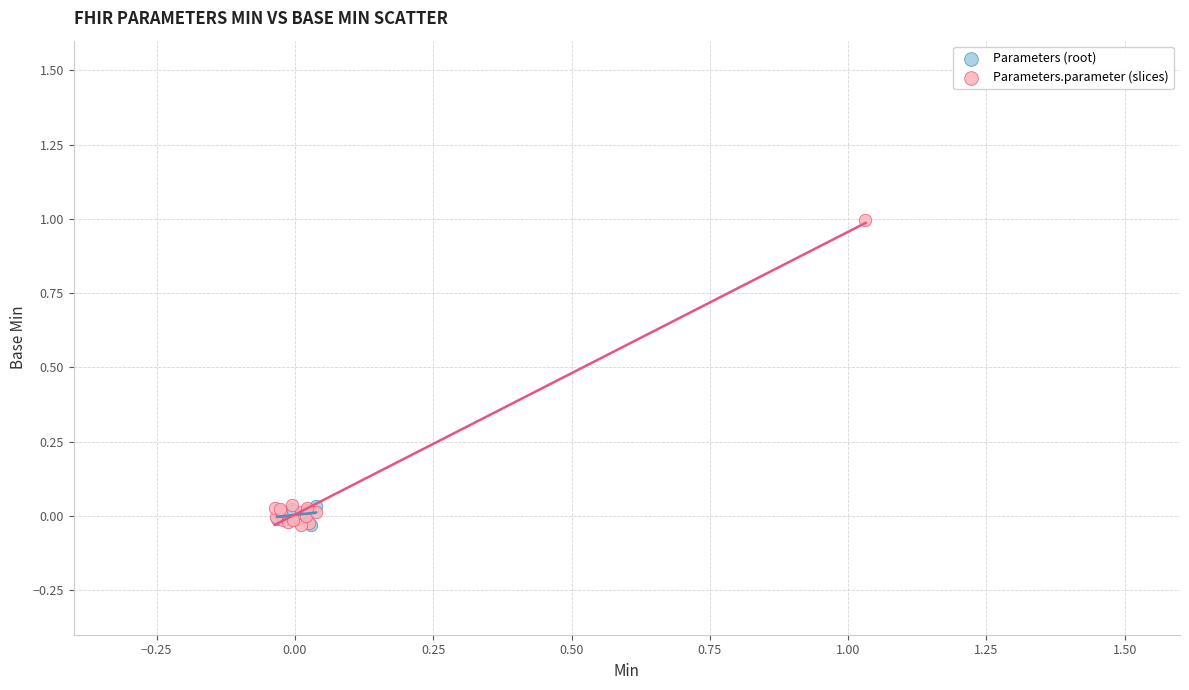

Which series has the widest spread of Y values?

Parameters.parameter (slices)